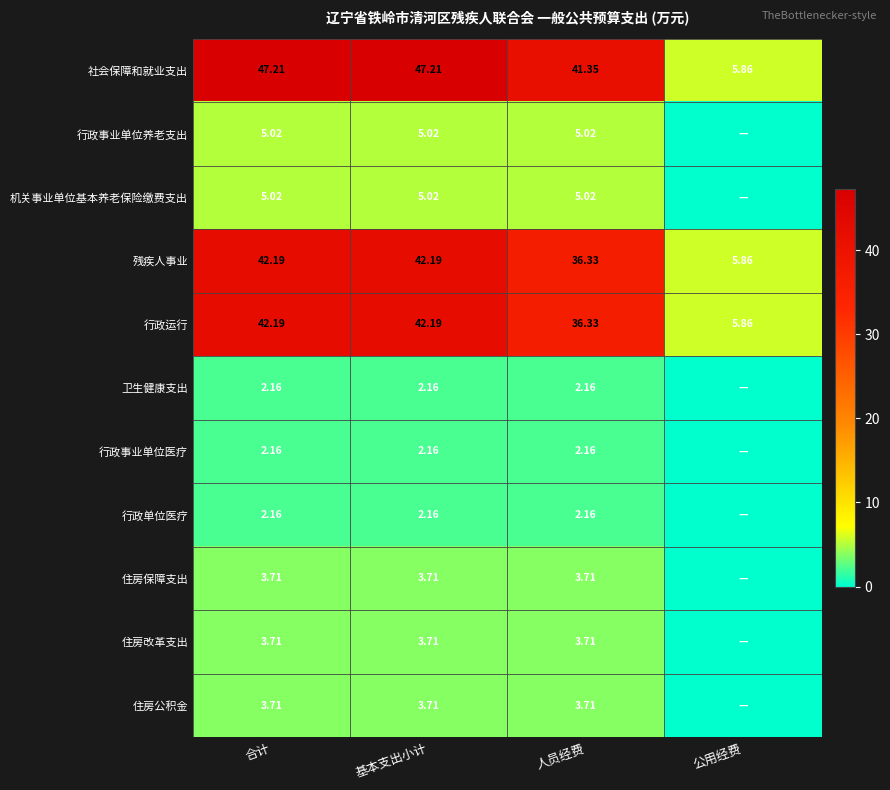

Is it true that 行政事业单位养老支出 equals 7.4 at 基本支出小计?

False